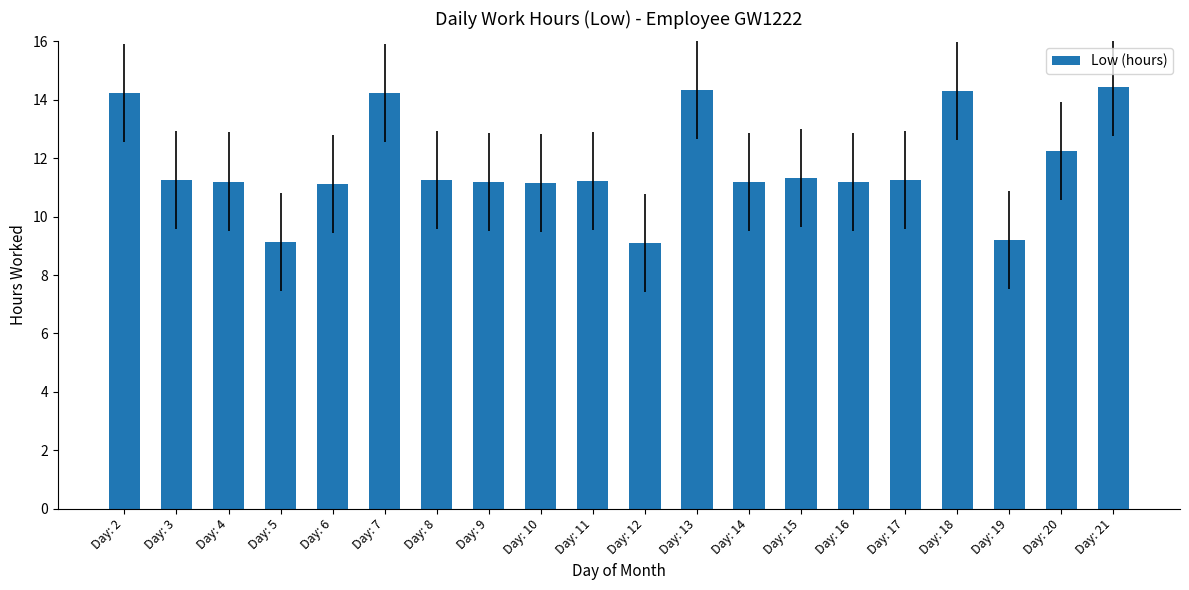

What is the value of the 5th bar from the left?

11.1